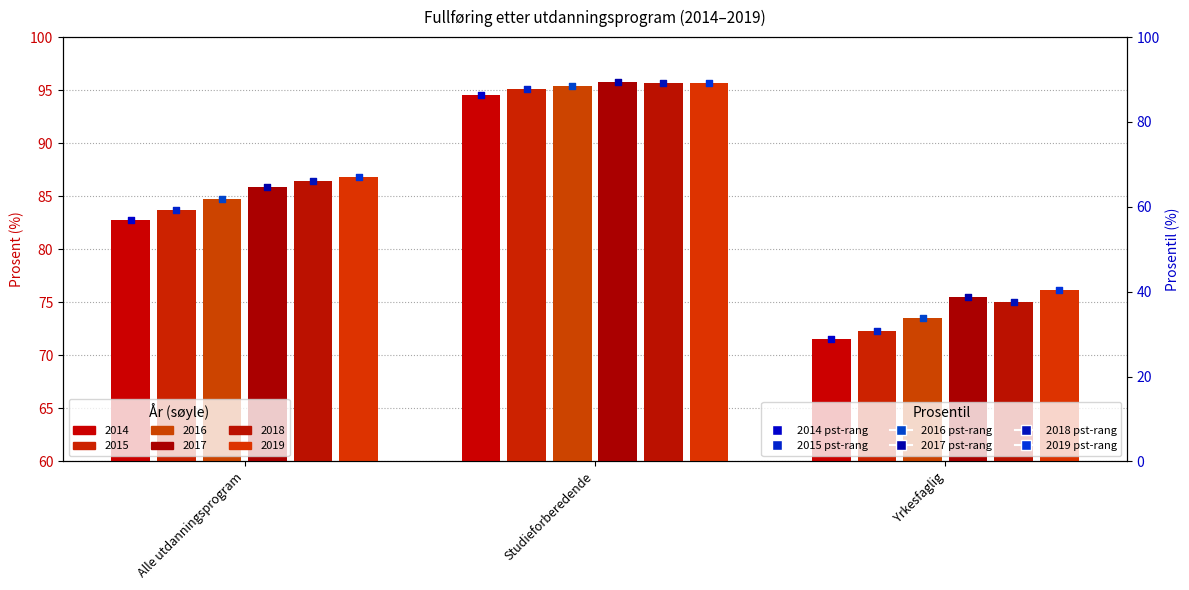

Which series has the largest total across all categories?

2019 pct